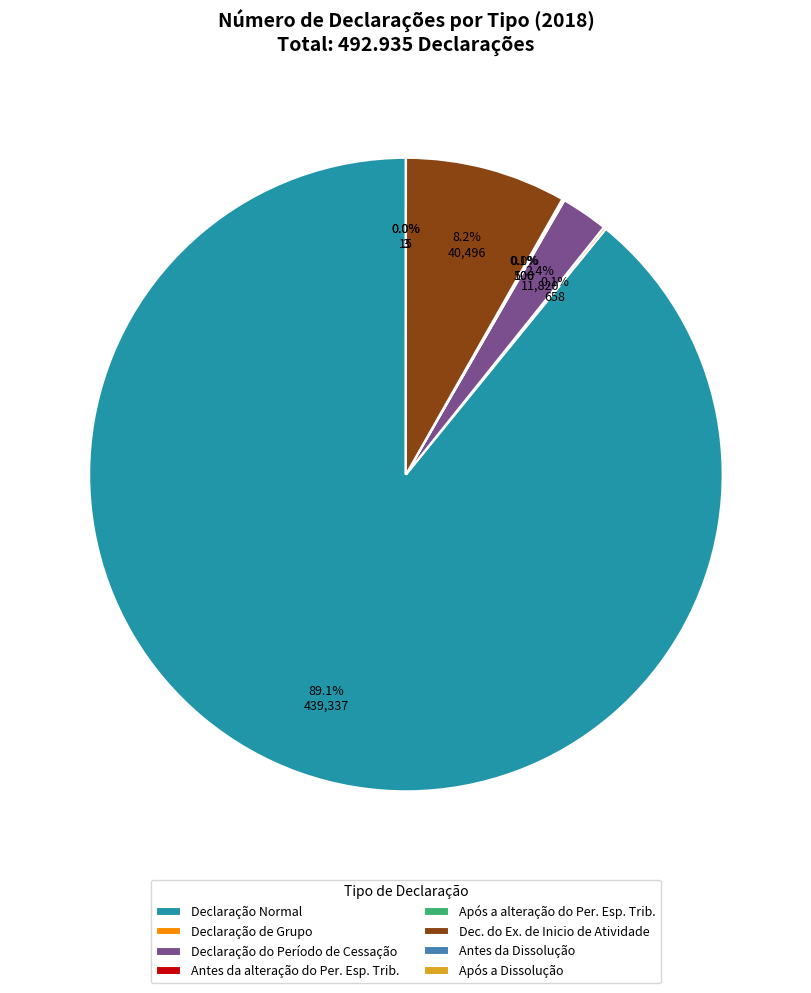

The Dec. do Ex. de Inicio de Atividade slice represents 1% of the pie. True or false?

False